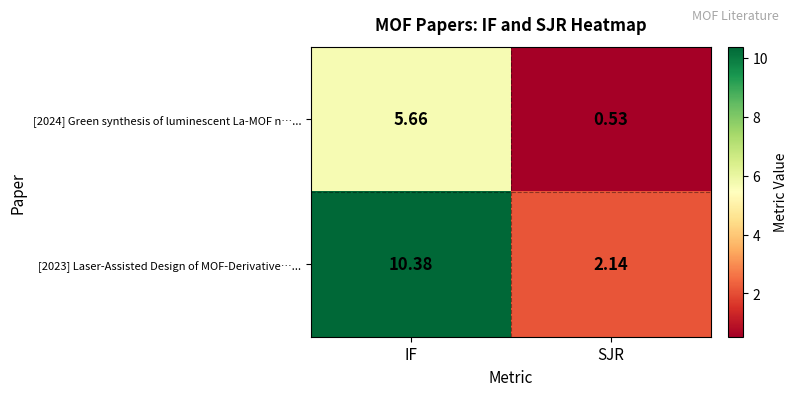

Rank the categories by [2024] Green synthesis of luminescent La-MOF n…... value from highest to lowest.

IF, SJR